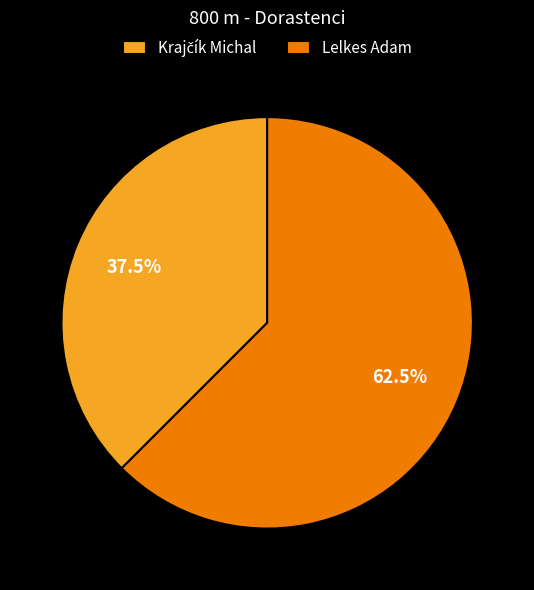

To the nearest percent, what is the average slice percentage?

50%